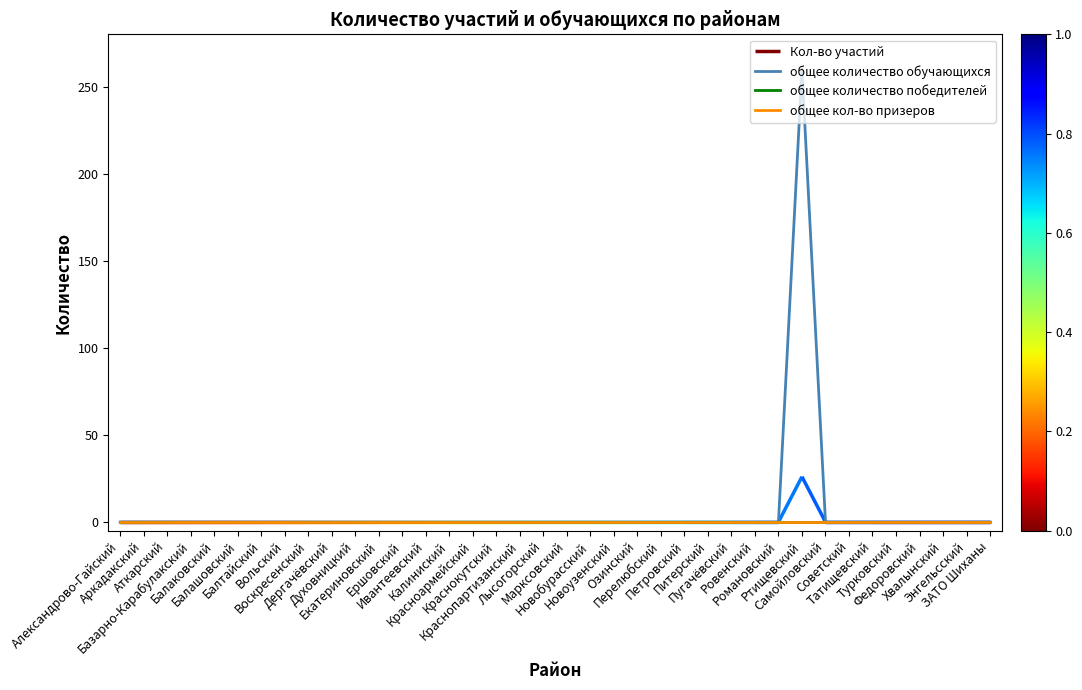

True or false: общее количество победителей has a value of 0 at Духовницкий.

True